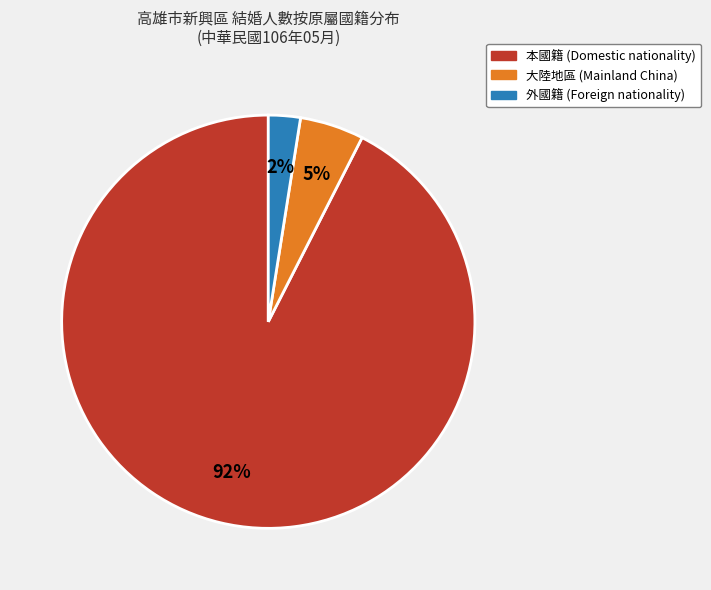

Is there any slice that represents more than half of the pie?

Yes